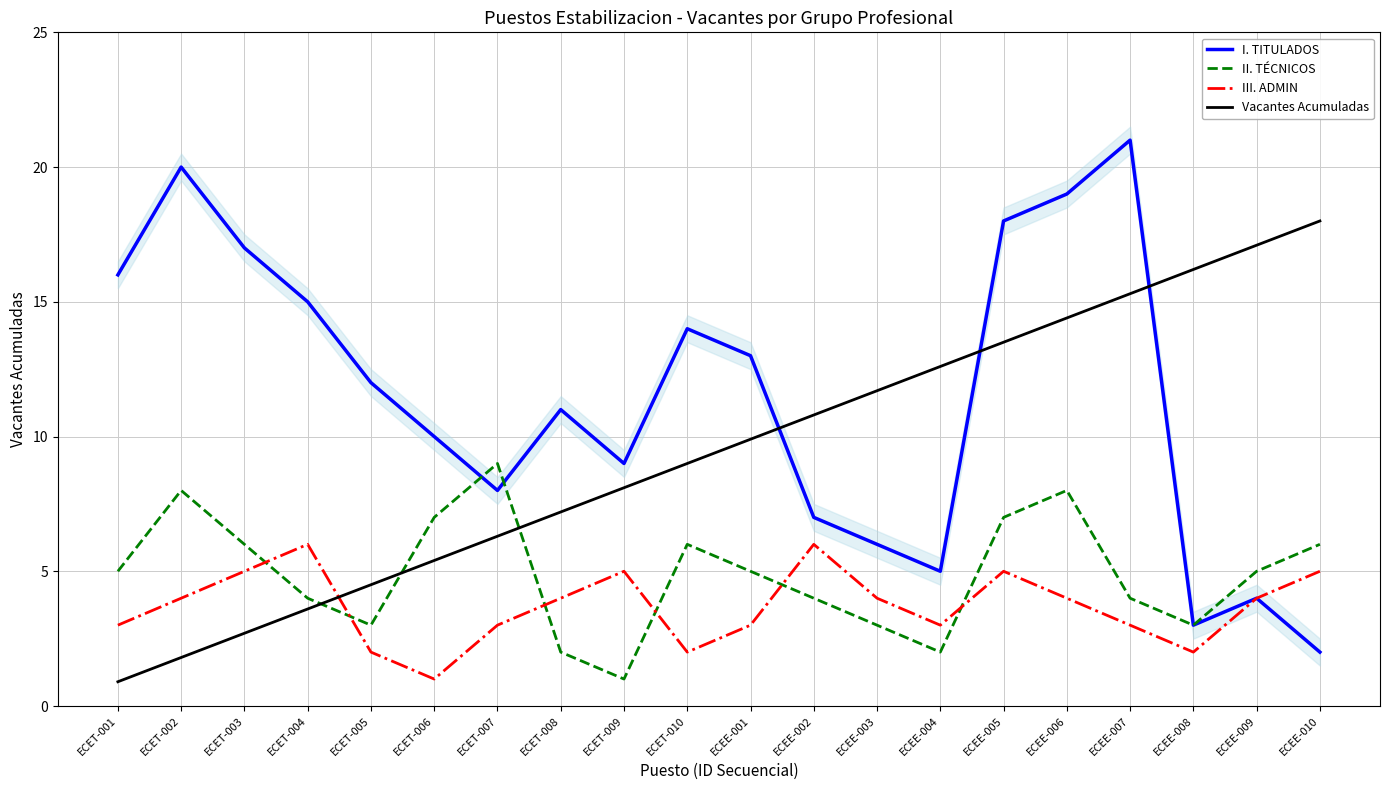

How many II. TÉCNICOS values are between 3 and 7?

14